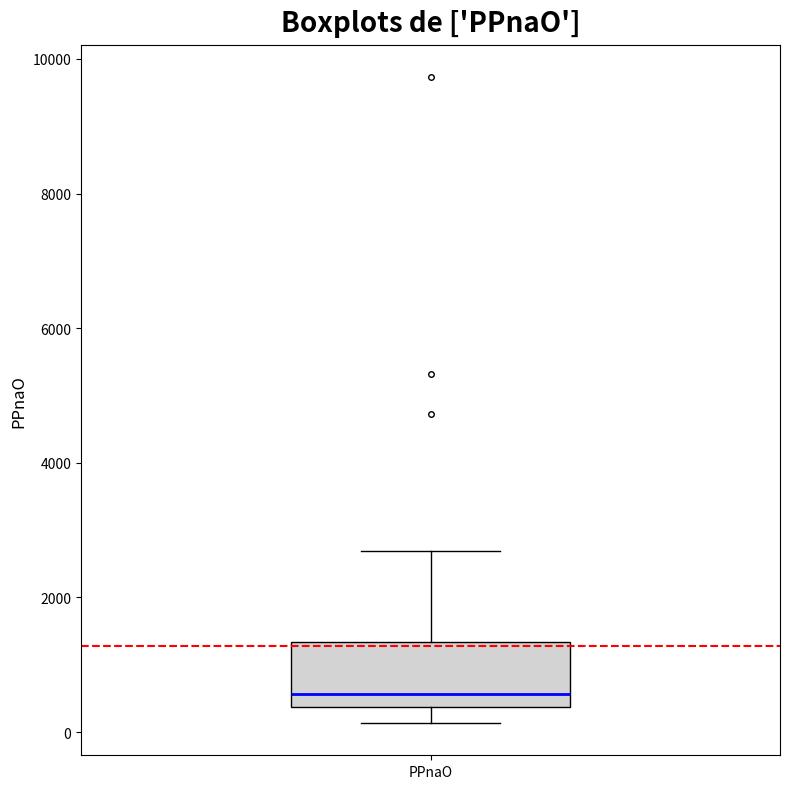

Read this box plot against the y-axis: the position of the median line, the range covered by the box, and the ends of both whiskers. The values are not printed on the chart, so give them approximately, as read against the axis.

median 600, box 400 to 1400, whiskers 200 to 2600